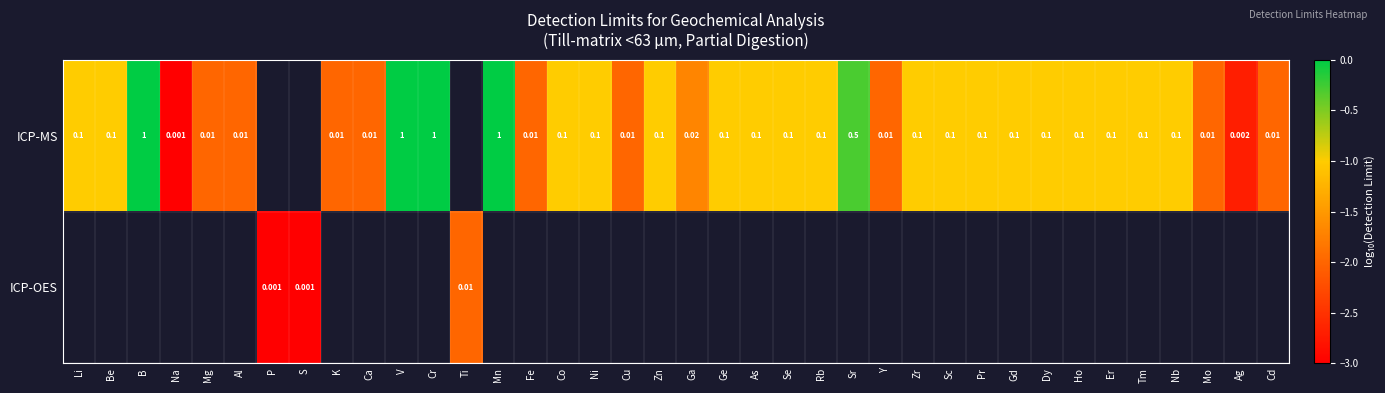

What is the minimum value shown in the chart?

-3.0